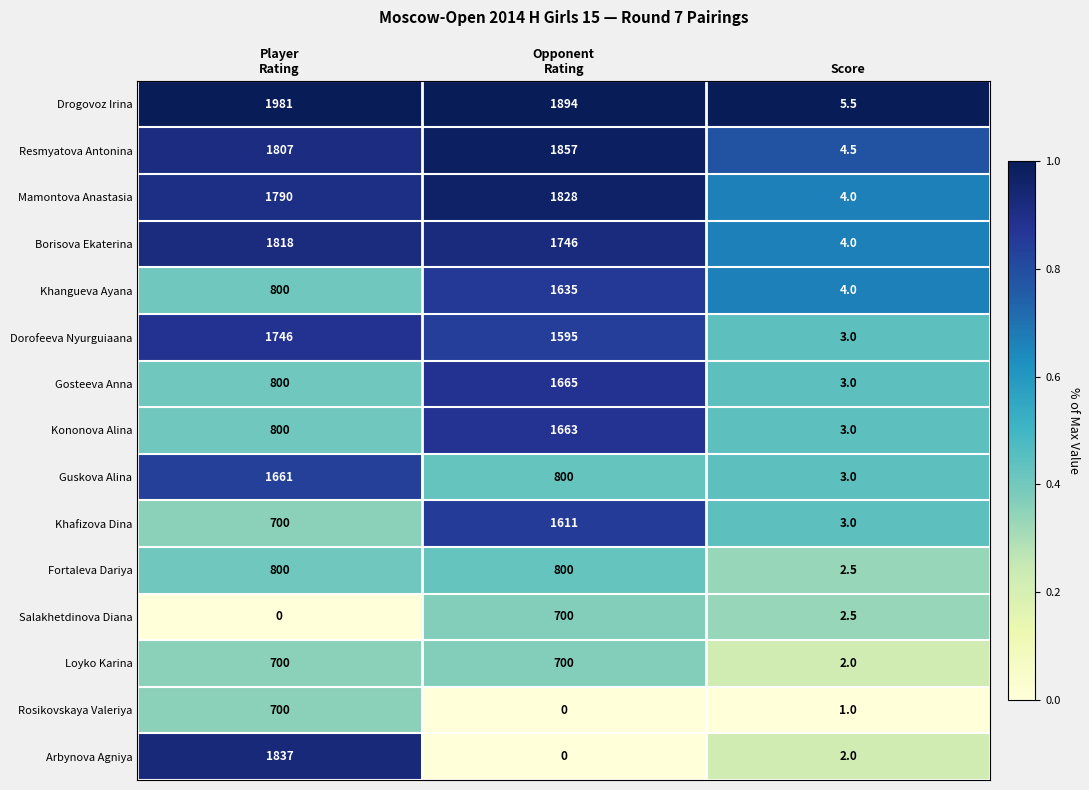

What is the approximate value of Drogovoz Irina at Score?

5.5